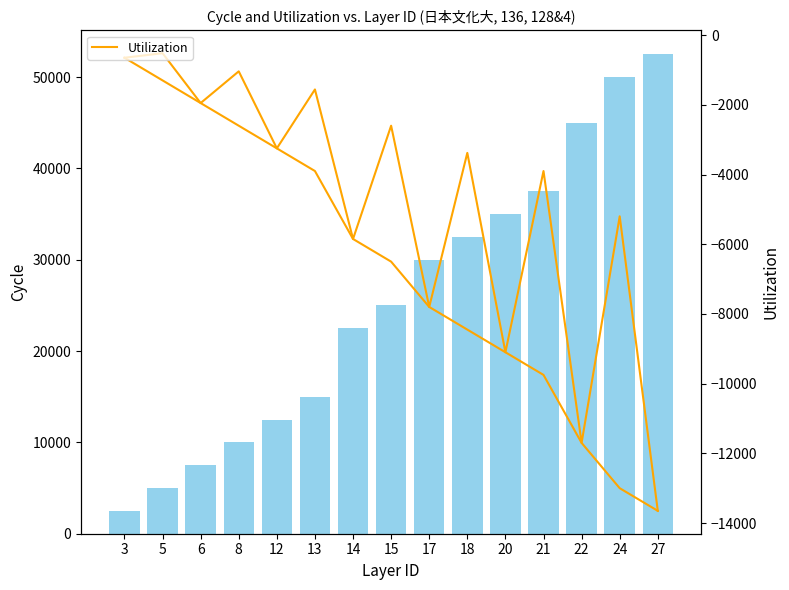

Is the value of Cycle at 14 greater than the value of Utilization at 14?

Yes